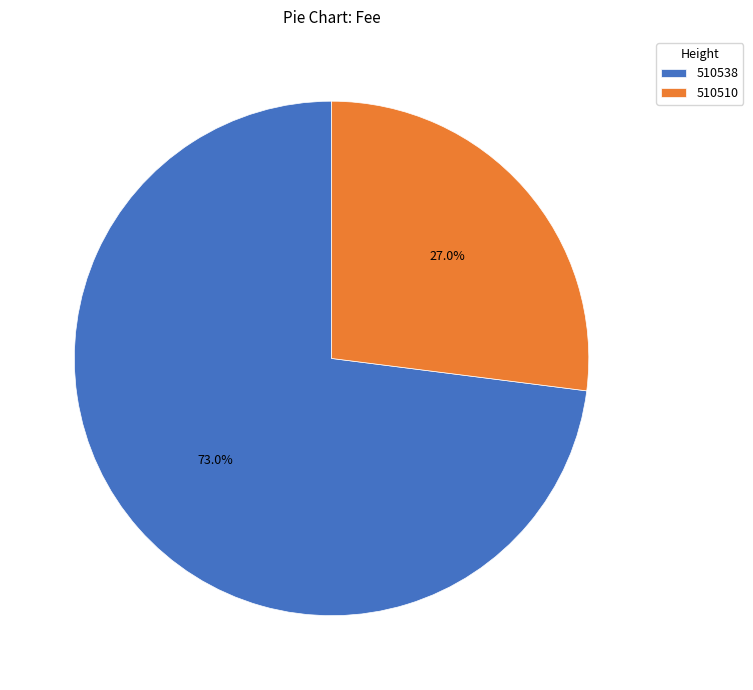

Count the number of slices in the pie.

2